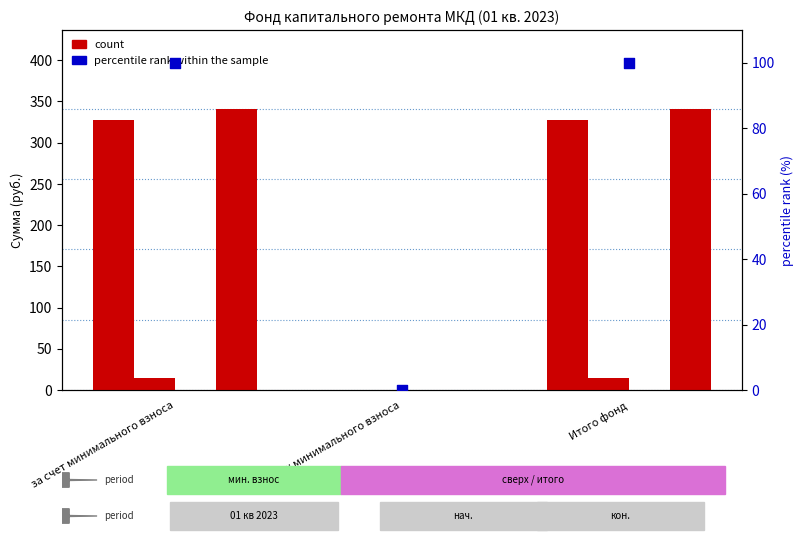

Which series contains the highest Y value?

Остаток на конец